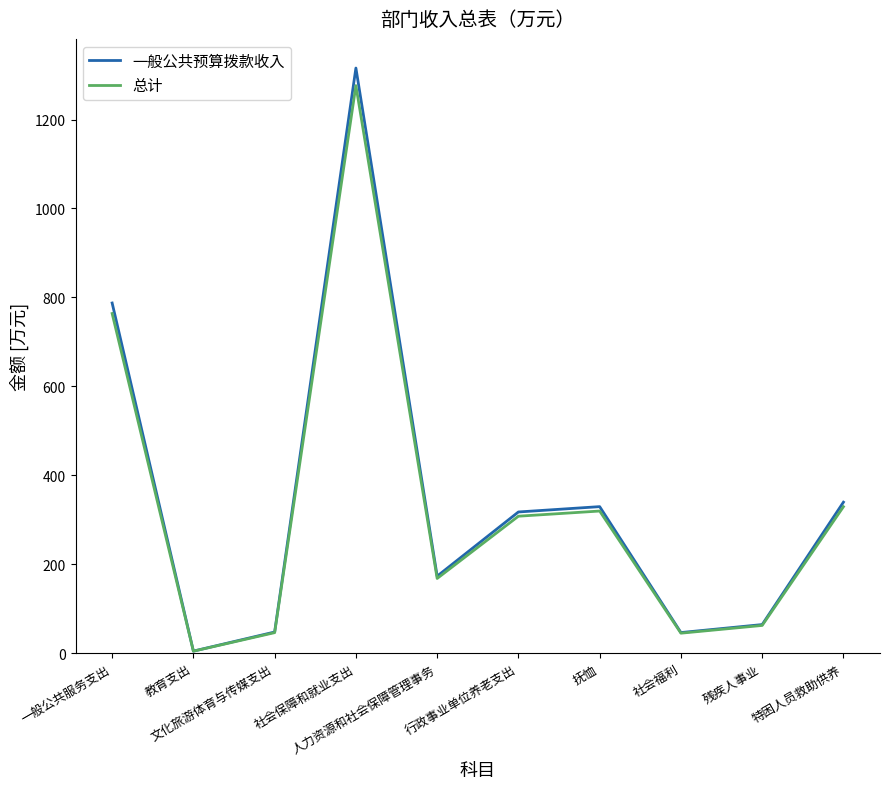

In 总计, how many points are lower than both neighbors (excluding endpoints)?

3